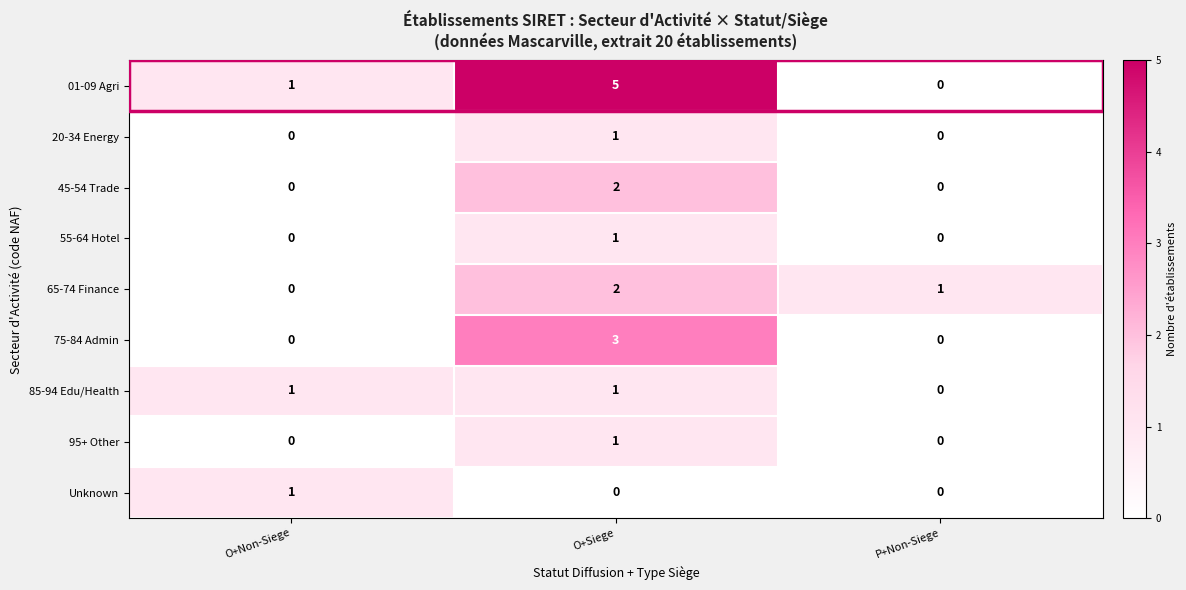

What is the difference between the highest and lowest values at O+Siege?

5